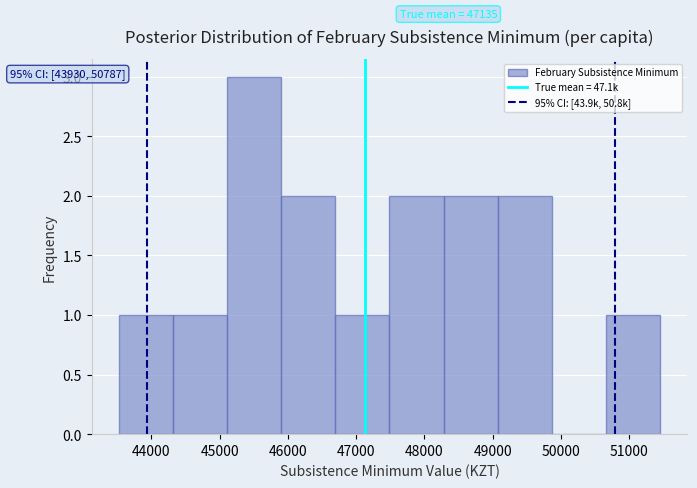

Which range on the x-axis has the tallest bar?

45100 to 45900